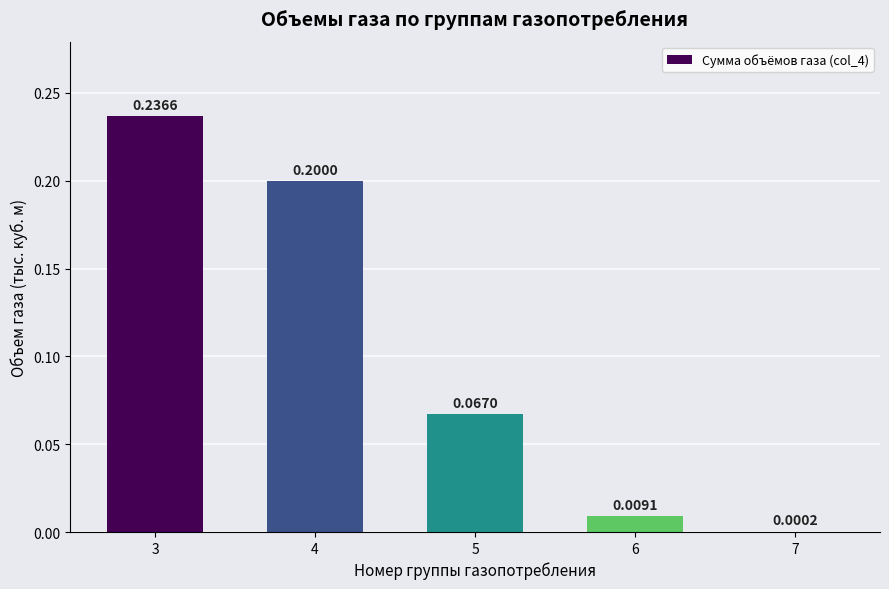

What value does the data have at 3?

0.2